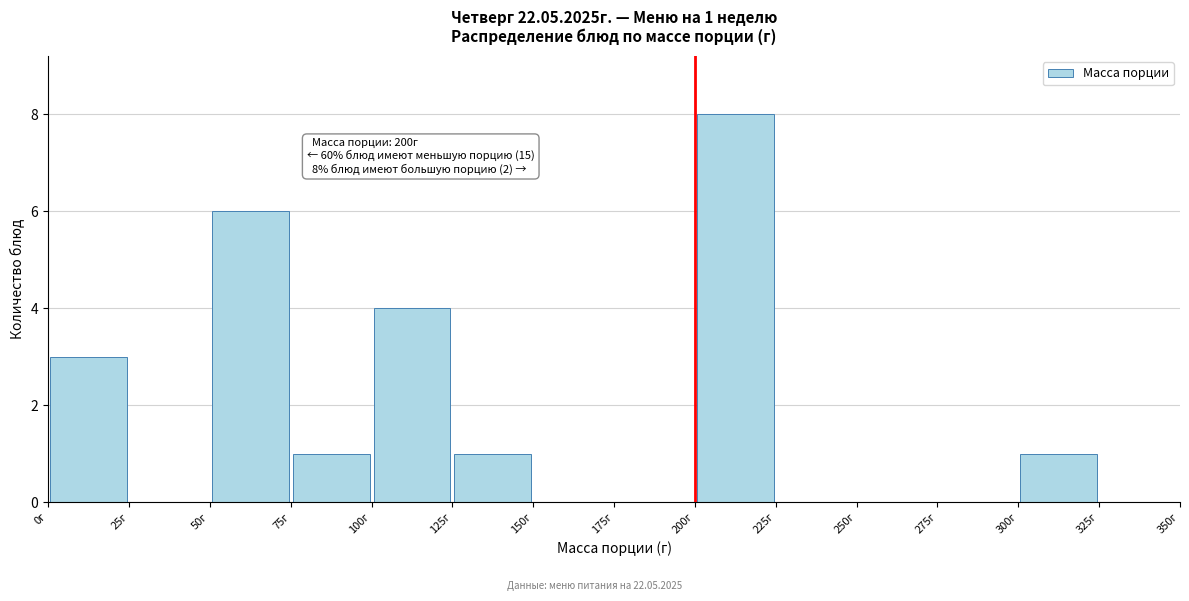

Over which range of the x-axis is the bar tallest?

200 to 225